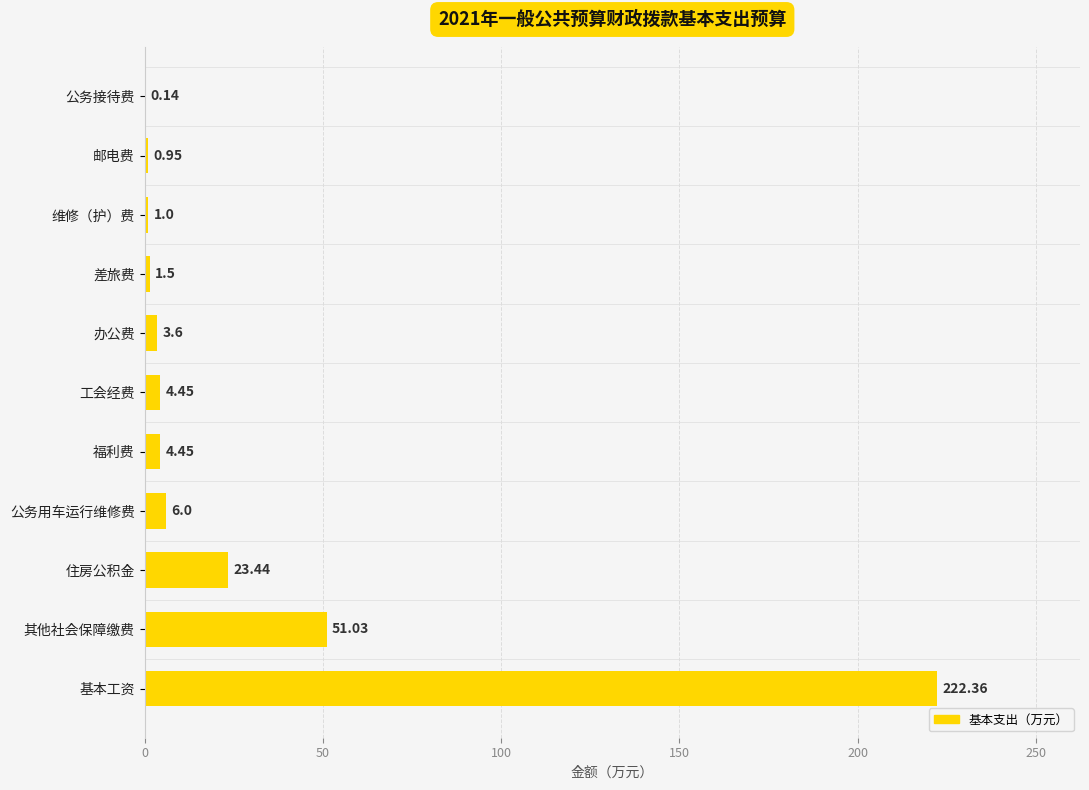

What is the sum of the values at 邮电费 and 福利费?

5.4